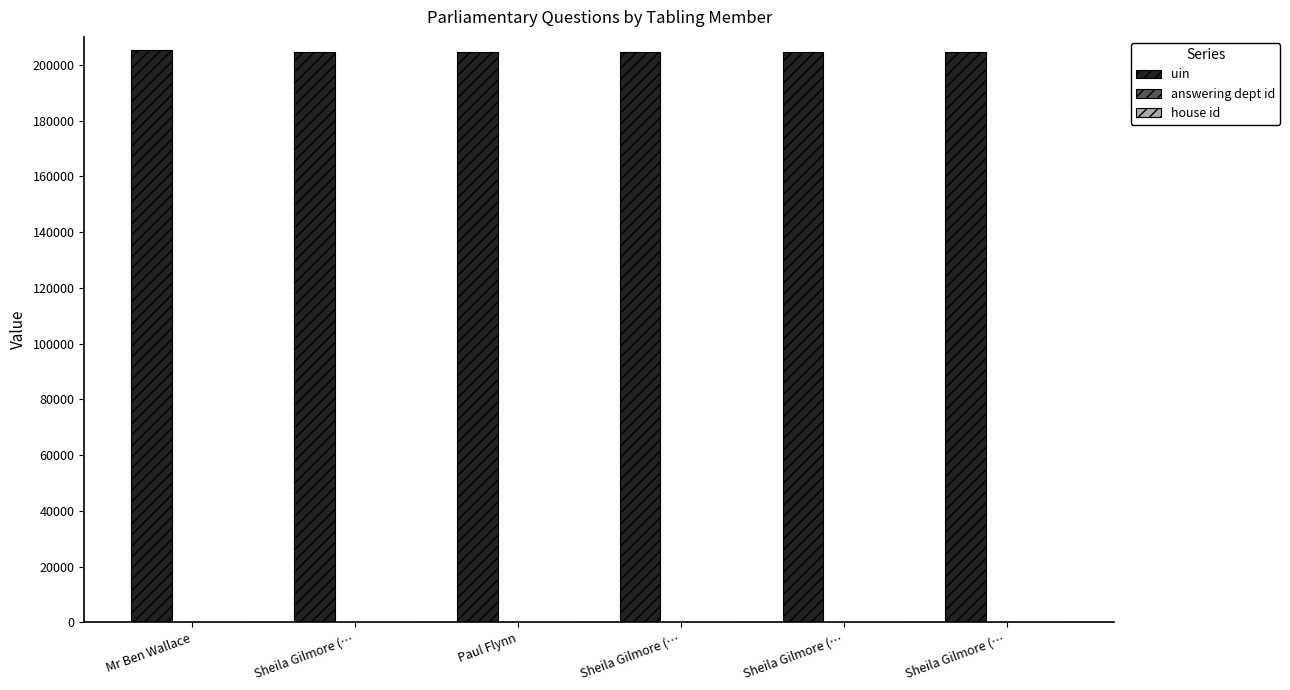

What is the spread (max minus min) of values at Sheila Gilmore (…?

204742